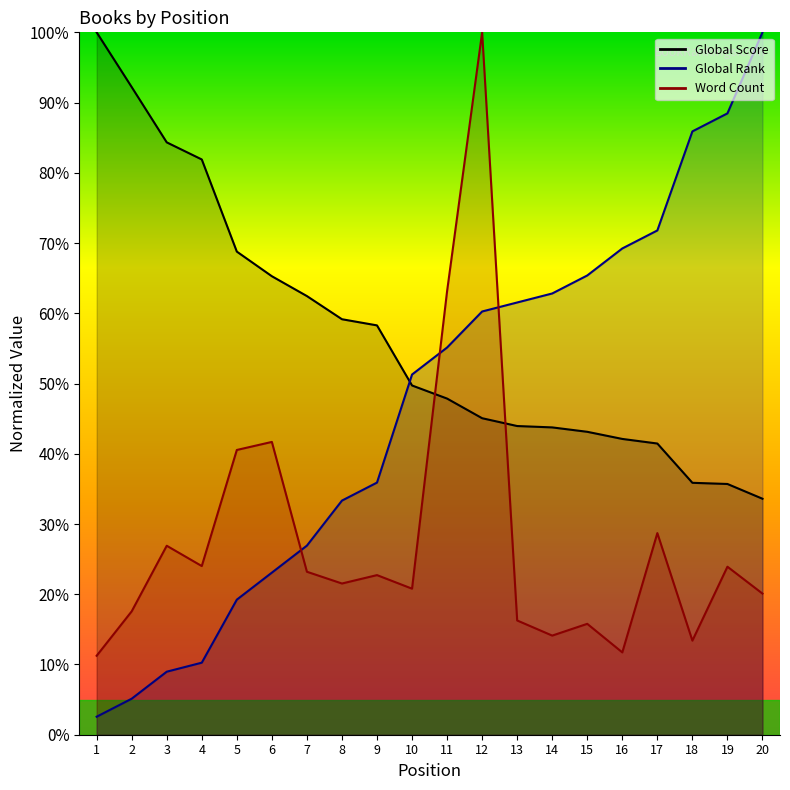

Where do Word Count and Global Rank first cross each other?

6 and 7